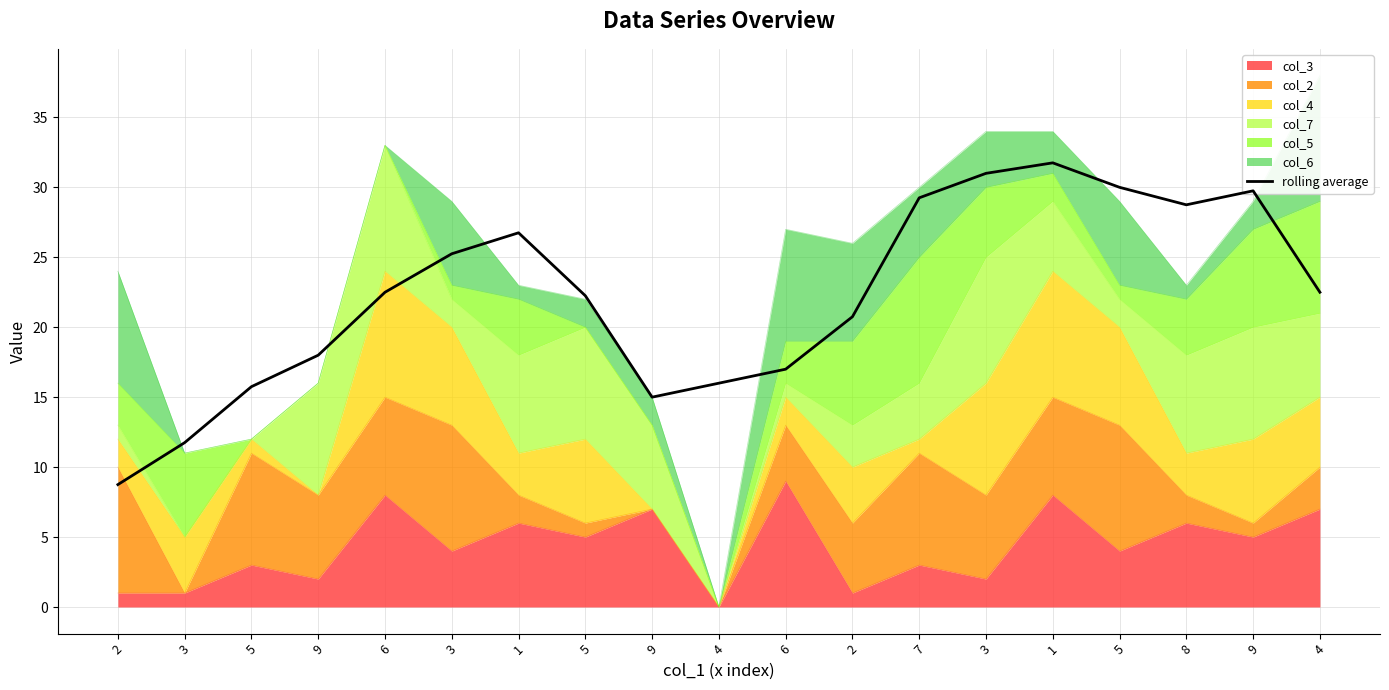

Rank the categories by value from lowest to highest.

2, 3, 9, 5, 4, 6, 9, 2, 5, 6, 4, 3, 1, 8, 7, 9, 5, 3, 1